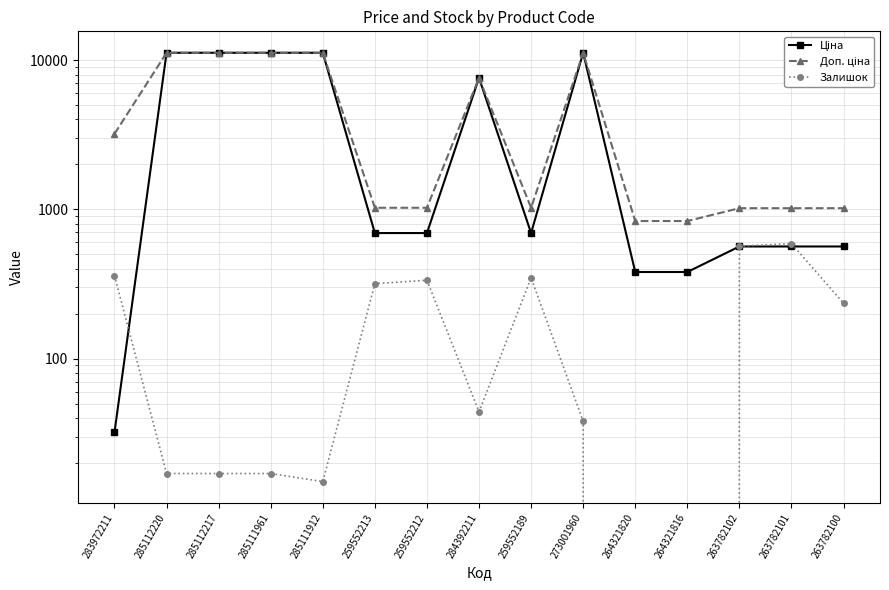

Reading left to right, what are all the values shown in this chart?

Ціна: 283972211=32.0	285112220=11188.2	285112217=11188.2	285111961=11188.2	285111912=11188.2	259552213=693.7	259552212=693.7	284392211=7596.5	259552189=693.7	273001960=11188.2	264321820=380.4	264321816=380.4	263782102=564.0	263782101=564.0	263782100=564.0
Доп. ціна: 283972211=3205.0	285112220=11188.2	285112217=11188.2	285111961=11188.2	285111912=11188.2	259552213=1024.6	259552212=1024.6	284392211=7596.5	259552189=1024.6	273001960=11188.2	264321820=835.0	264321816=835.0	263782102=1017.8	263782101=1017.8	263782100=1017.8
Залишок: 283972211=360.0	285112220=17.0	285112217=17.0	285111961=17.0	285111912=15.0	259552213=318.0	259552212=335.0	284392211=44.0	259552189=348.0	273001960=38.0	264321820=0.0	264321816=0.0	263782102=567.0	263782101=589.0	263782100=235.0